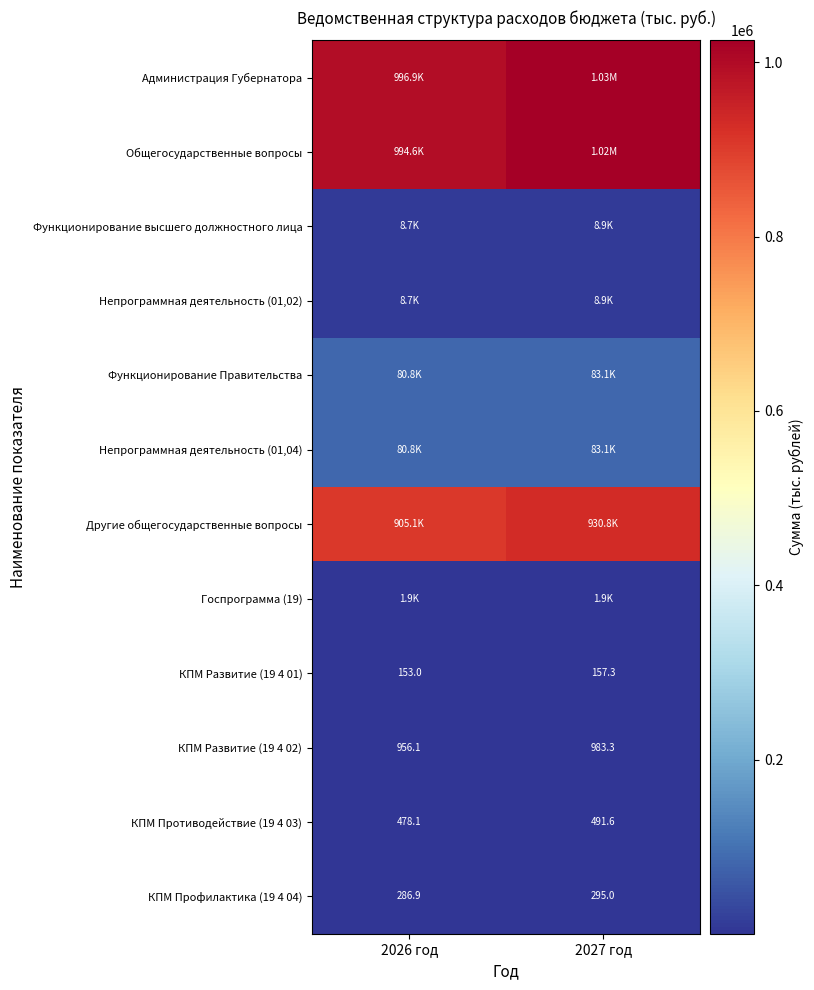

What is the difference between the Другие общегосударственные вопросы values at 2027 год and 2026 год?

25616.0